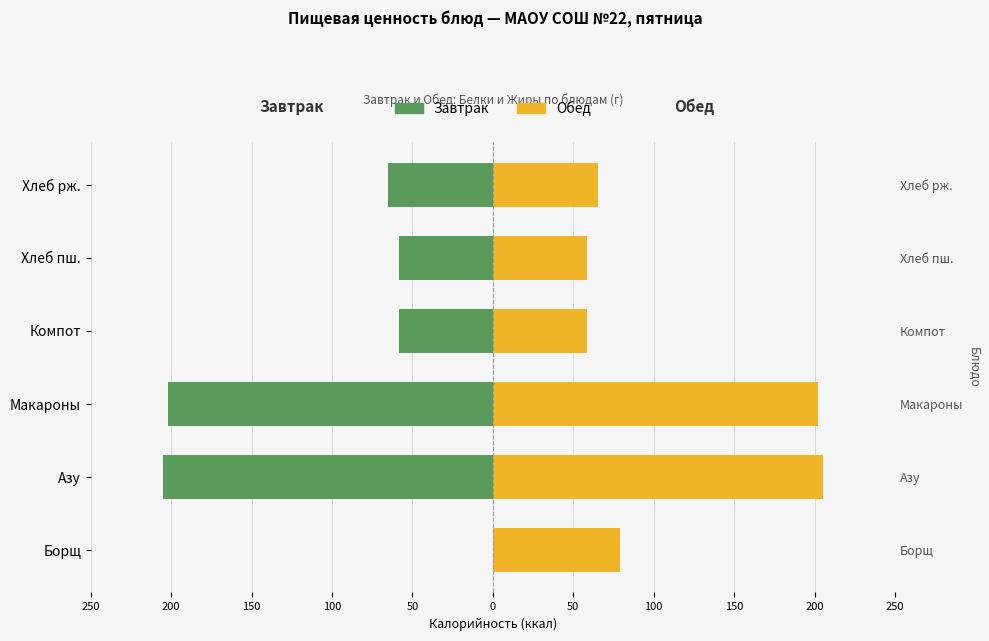

What is the value of the Завтрак bar at the 6th from the left?

-65.3